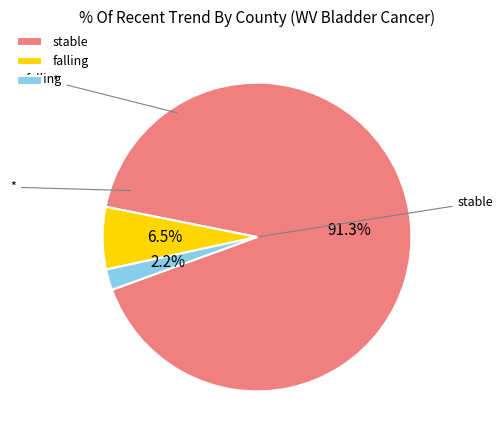

Rank the categories by value from highest to lowest.

stable, falling, *